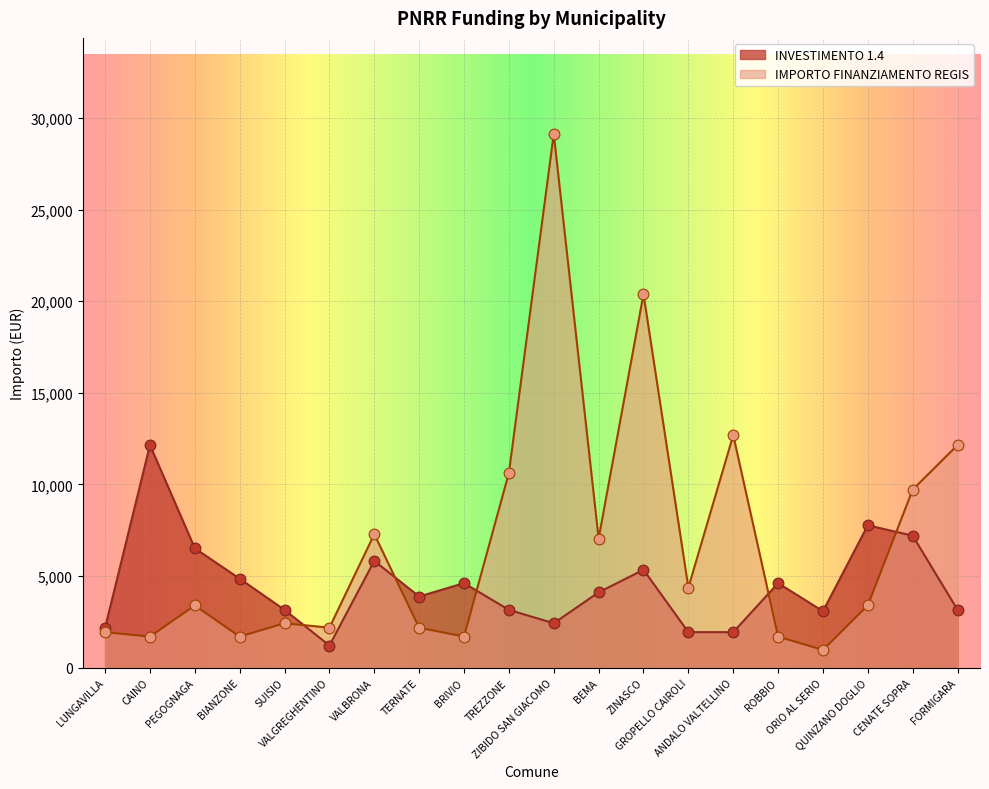

What is the total value across all series at CENATE SOPRA?

16923